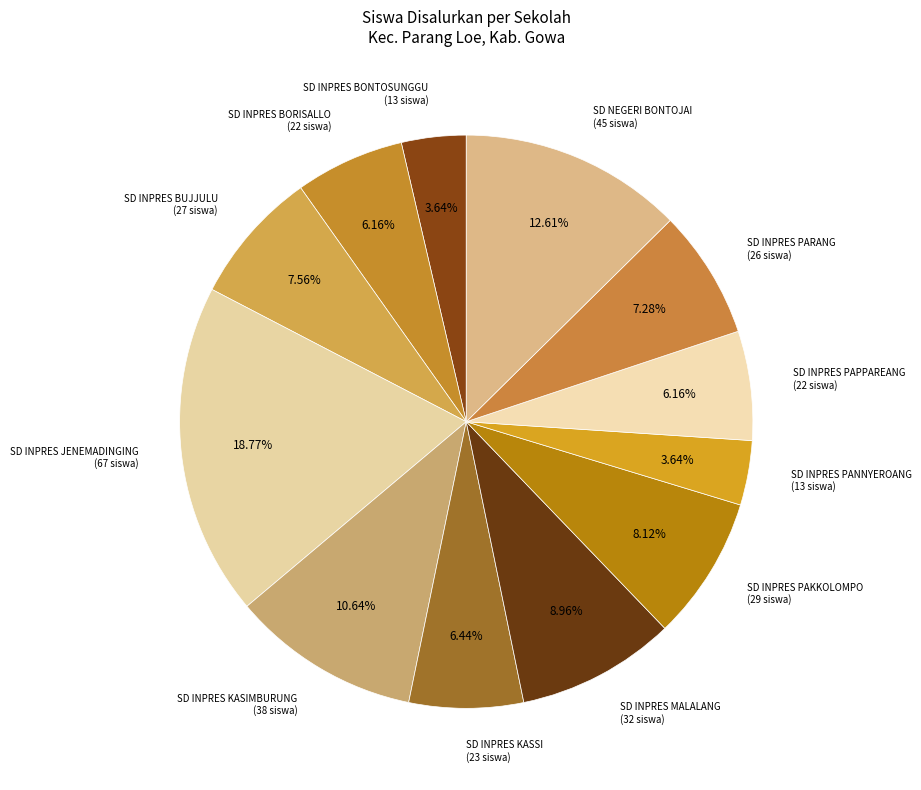

Which has a higher value, SD INPRES KASIMBURUNG or SD INPRES PAKKOLOMPO?

SD INPRES KASIMBURUNG